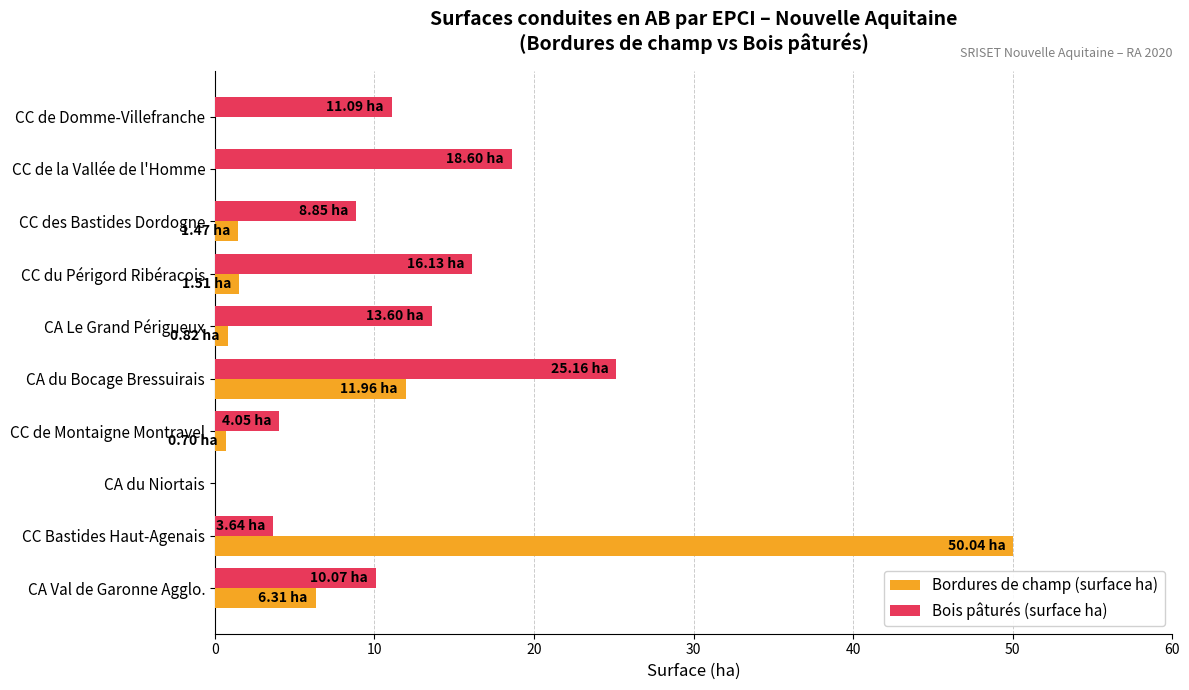

At which label does Bois pâturés (surface ha) reach its peak?

CA du Bocage Bressuirais